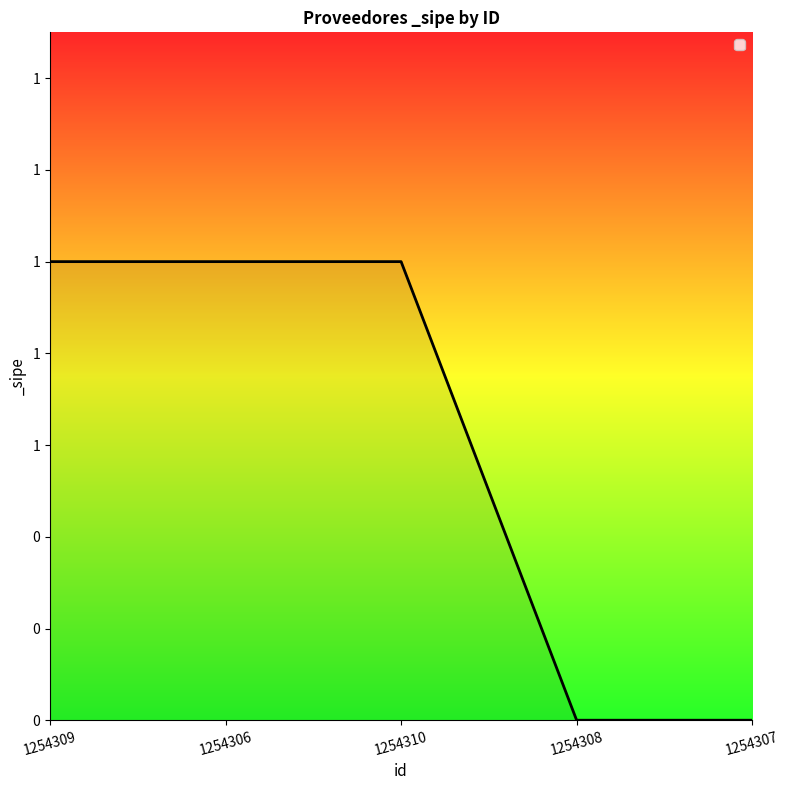

Is this an area chart (filled region under the line)?

Yes